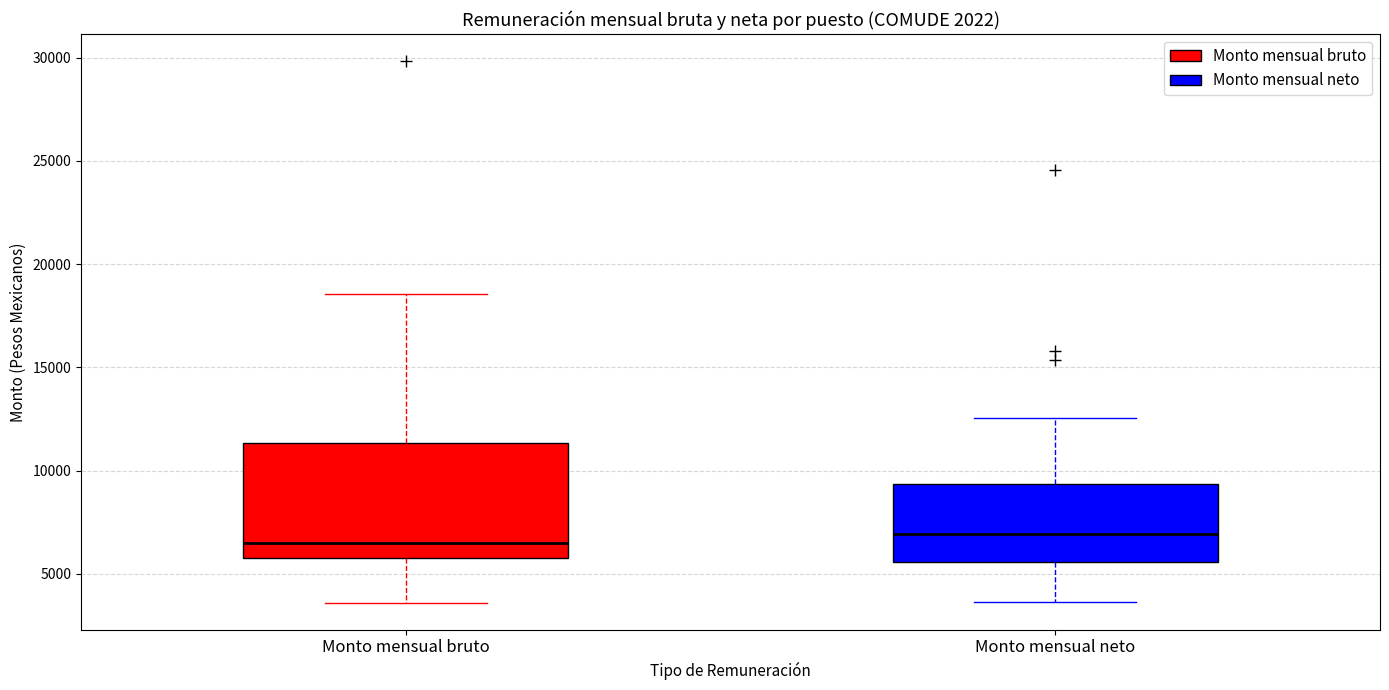

Which box is the tallest, from its lower edge to its upper edge?

Monto mensual bruto